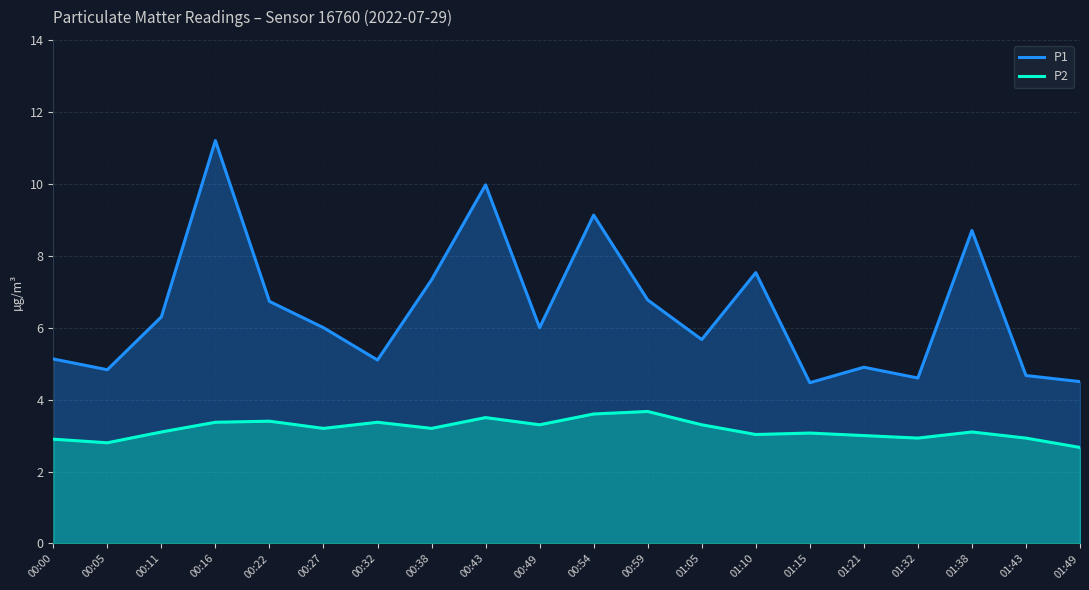

Read the P1 value at 00:00.

5.1